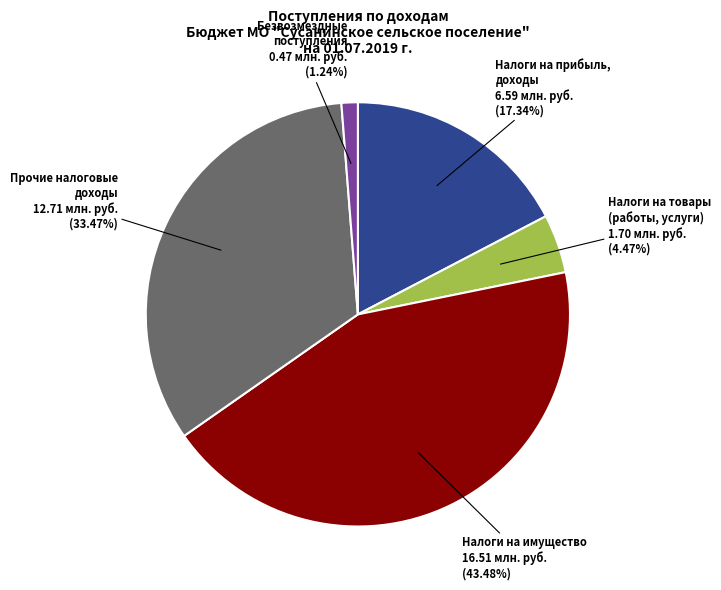

Which category has the biggest portion of the pie?

Налоги на имущество